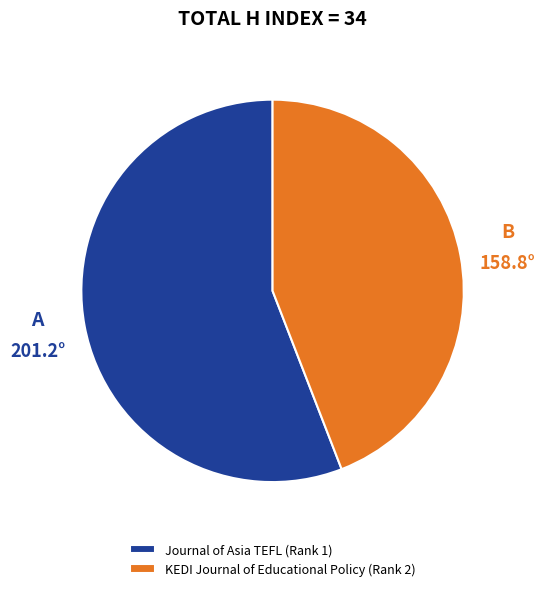

Count the number of slices in the pie.

2